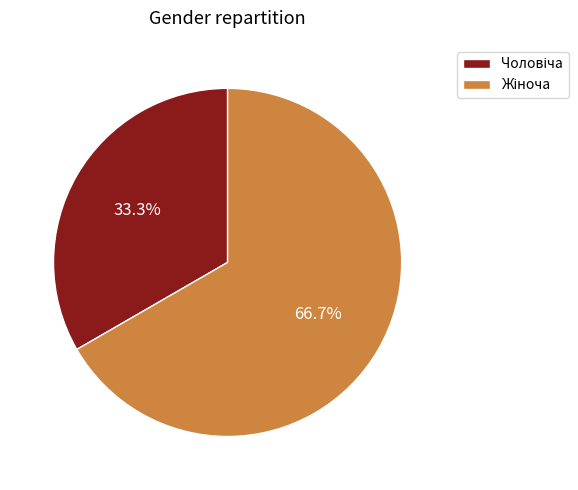

Is there any slice that represents more than half of the pie?

Yes